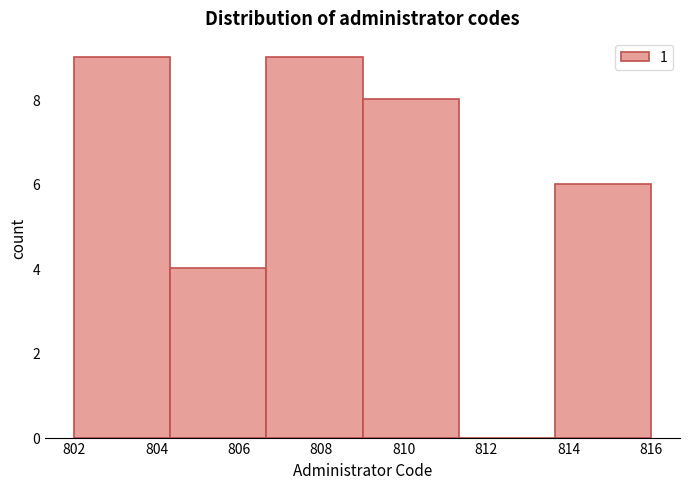

Reading left to right, list every bar in this chart as the range it spans on the x-axis followed by its height. Neither the bar edges nor the heights are printed on the chart, so give them approximately, as read against the axes.

802.0 to 804.4: 9
804.4 to 806.6: 4
806.6 to 809.0: 9
809.0 to 811.4: 8
811.4 to 813.6: 0
813.6 to 816.0: 6